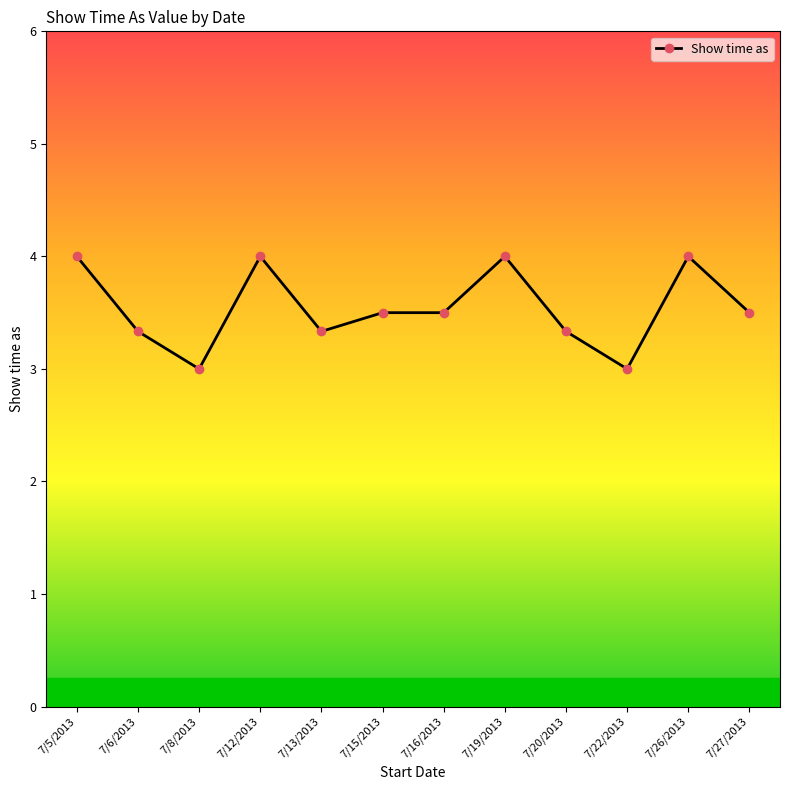

Count the values in the range 3 to 4.

12